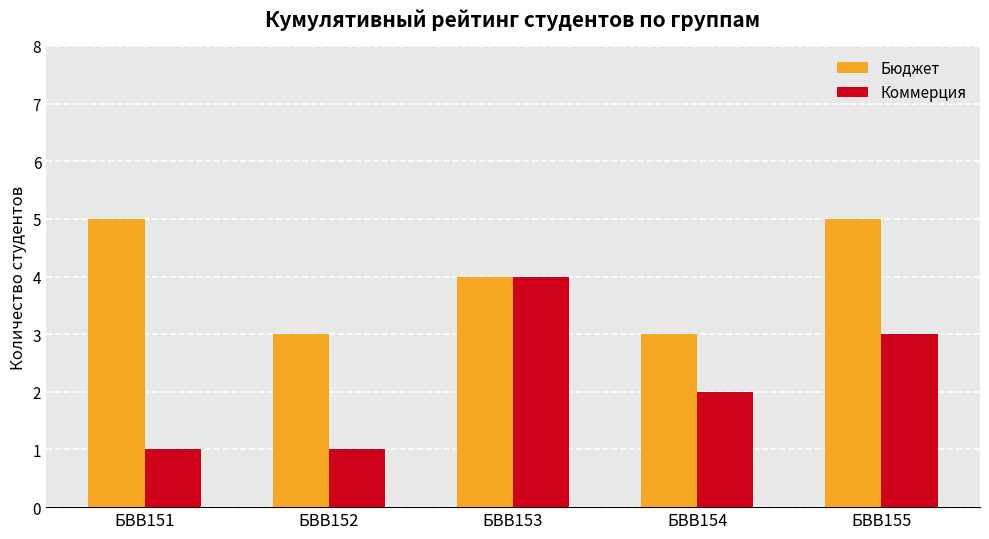

Reading left to right, extract all data points from this chart.

Бюджет: 5	3	4	3	5
Коммерция: 1	1	4	2	3